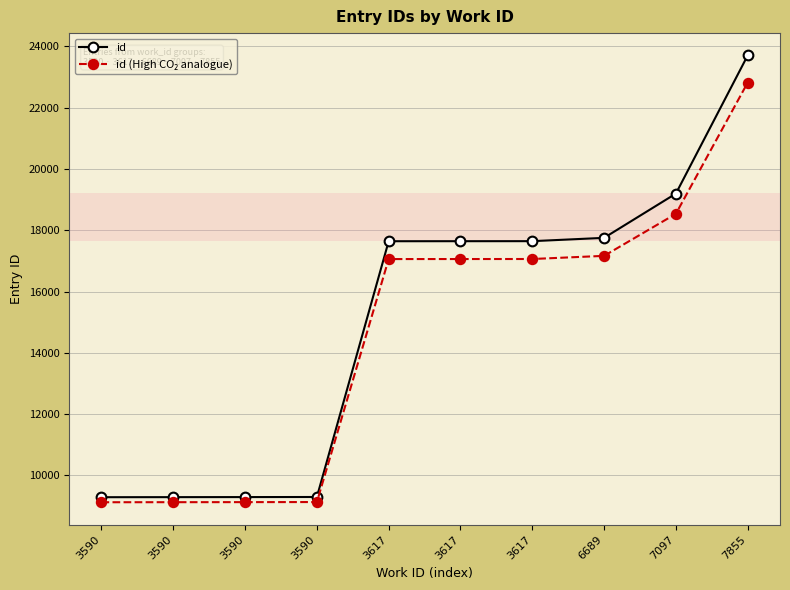

Which series has the widest spread of values?

id